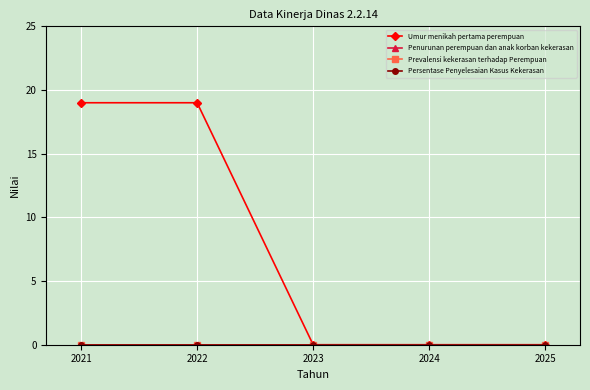

At how many categories does at least one series exceed 14?

2